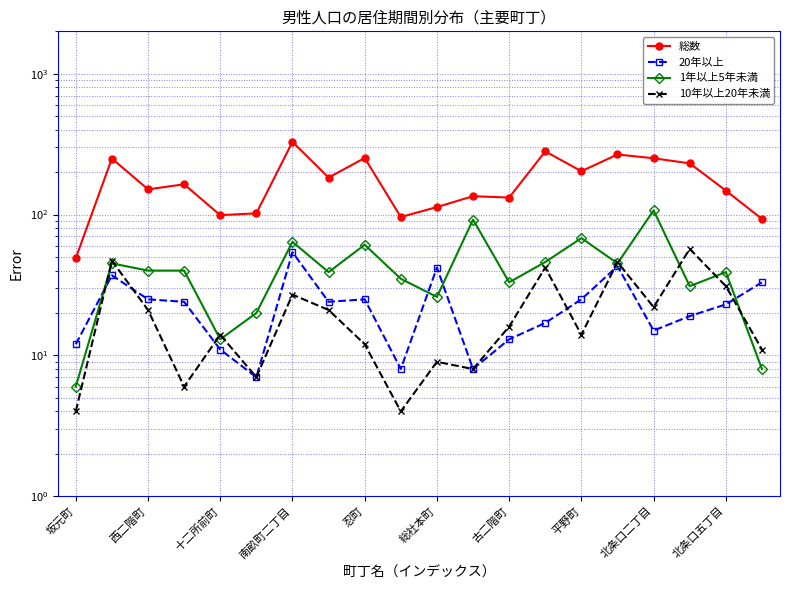

Is the value of 1年以上5年未満 at 南畝町二丁目 greater than the value of 総数 at 南畝町二丁目?

No